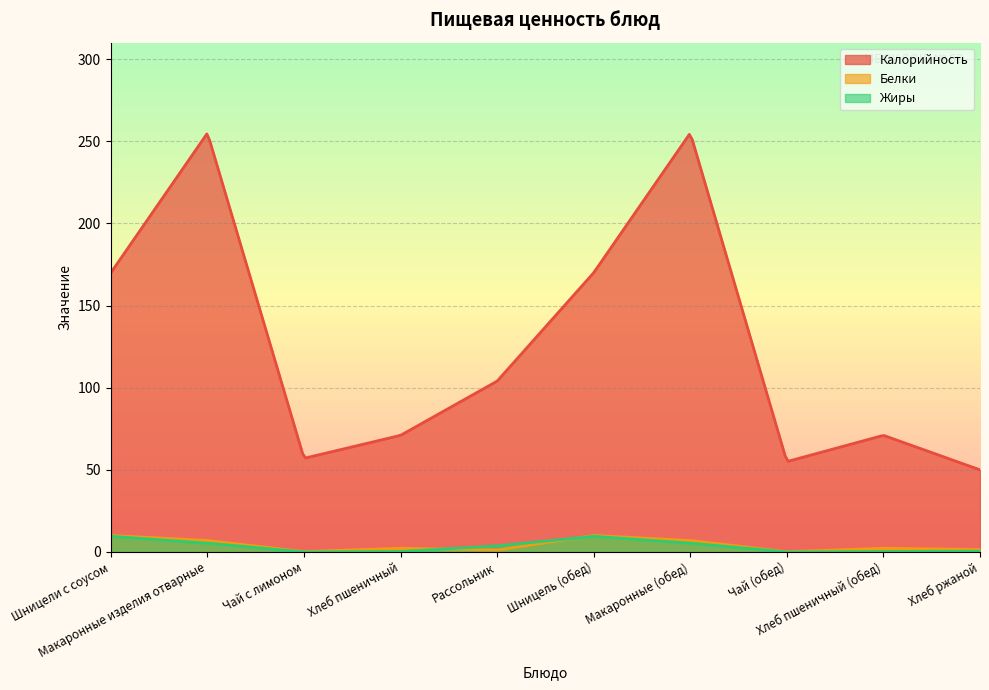

Does the chart display data point markers on the line(s)?

No